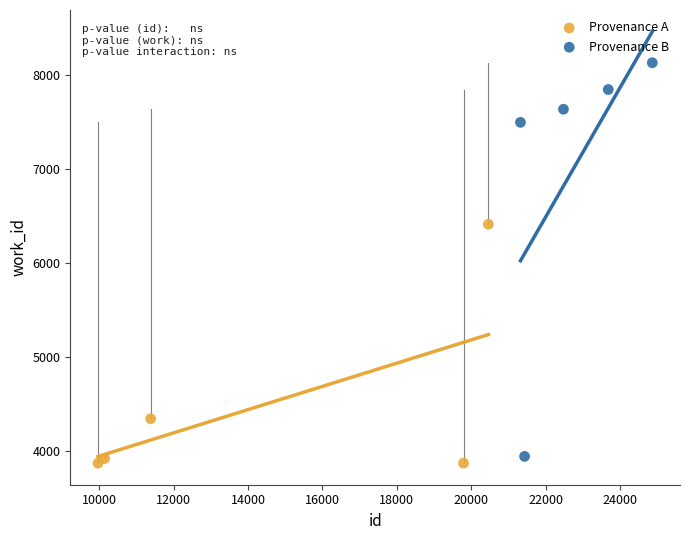

Which series has the widest spread of Y values?

Provenance B